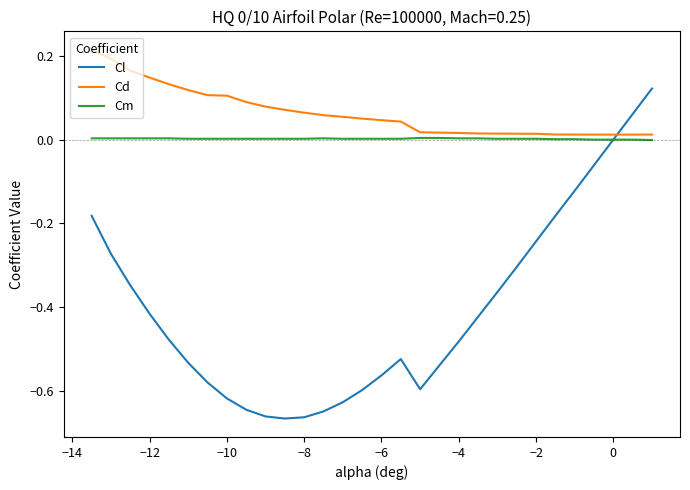

Which series has the largest total across all categories?

Cd